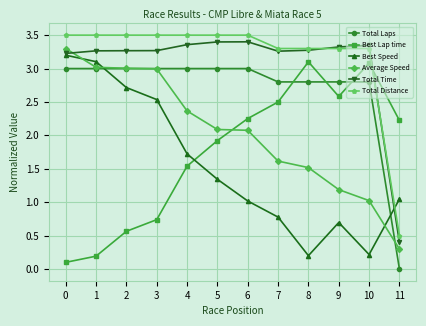

What is the maximum value for Best Speed?

3.2